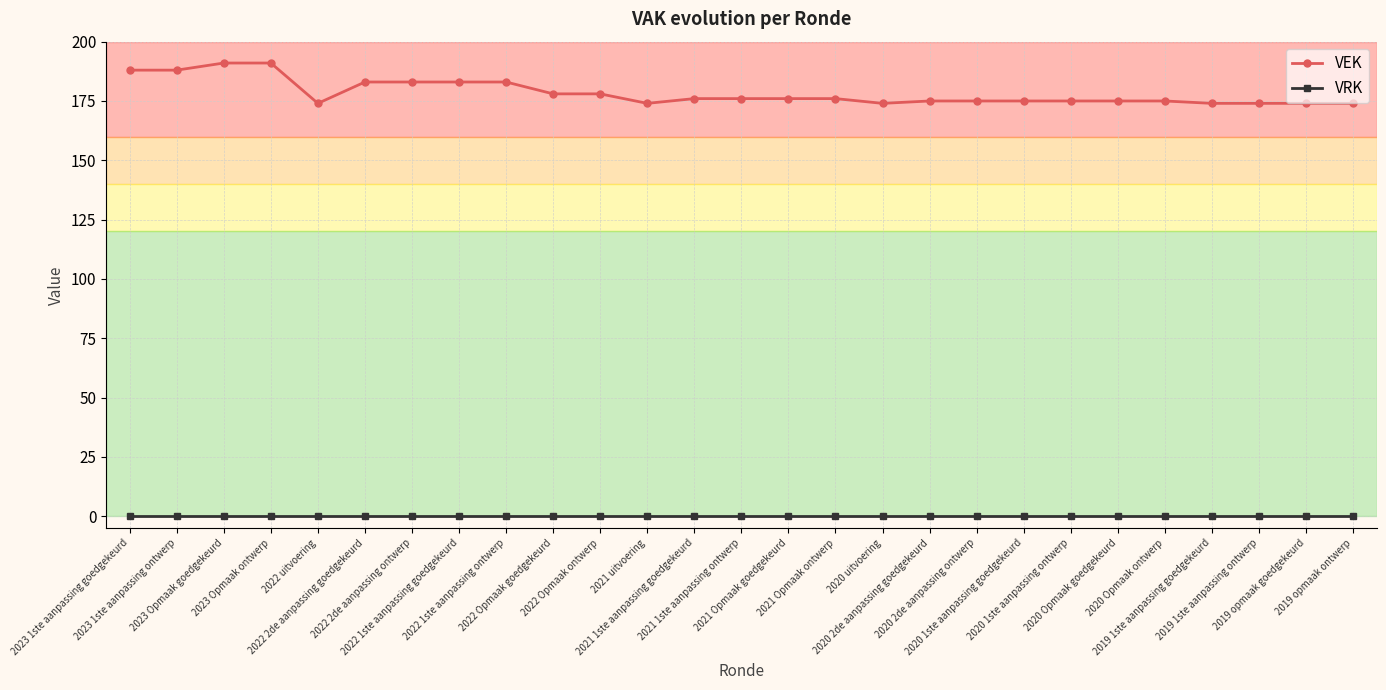

Which series has the widest spread of values?

VEK